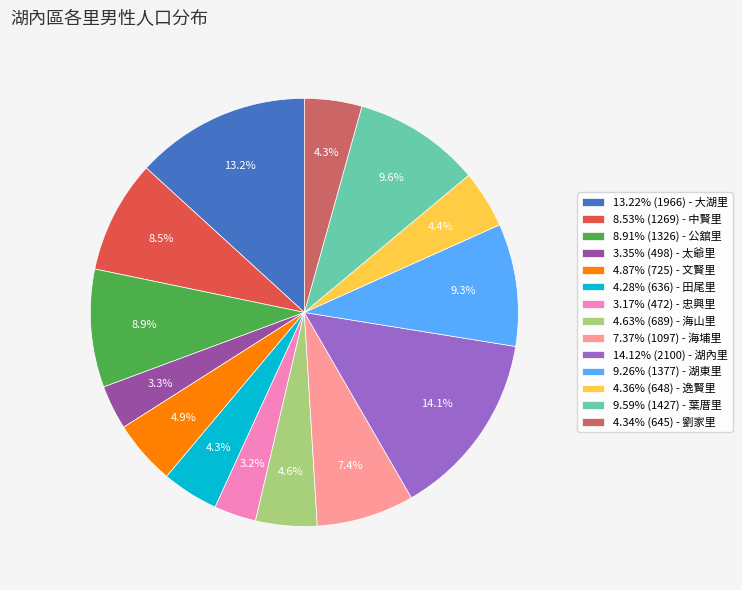

What percentage is NOT represented by 7.37% (1097) - 海埔里?

92.6%